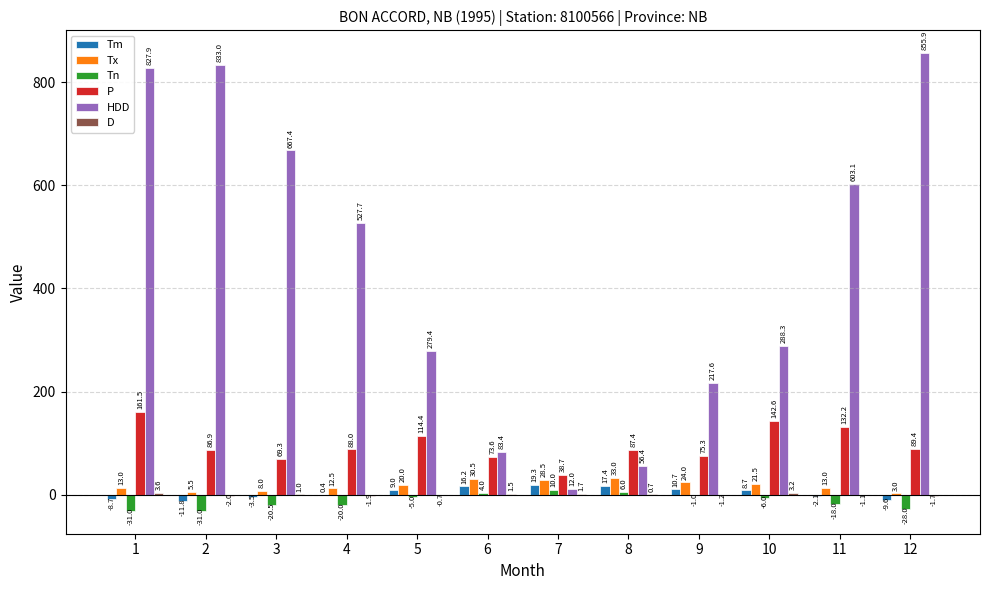

Which series changed the most between 5 and 10?

P